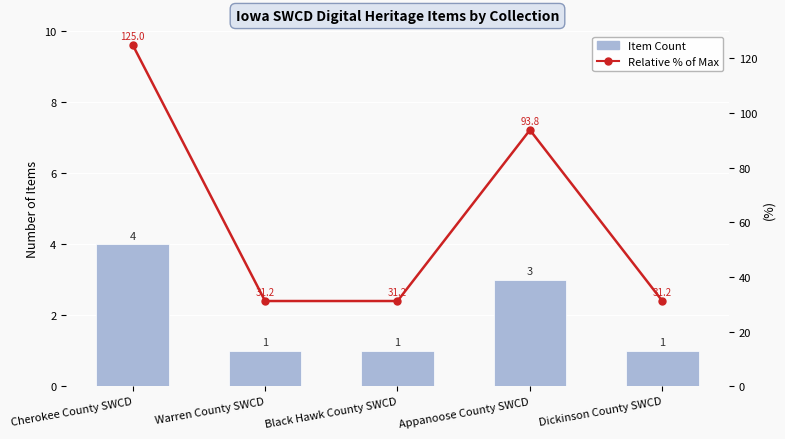

Does the chart contain any negative values?

No